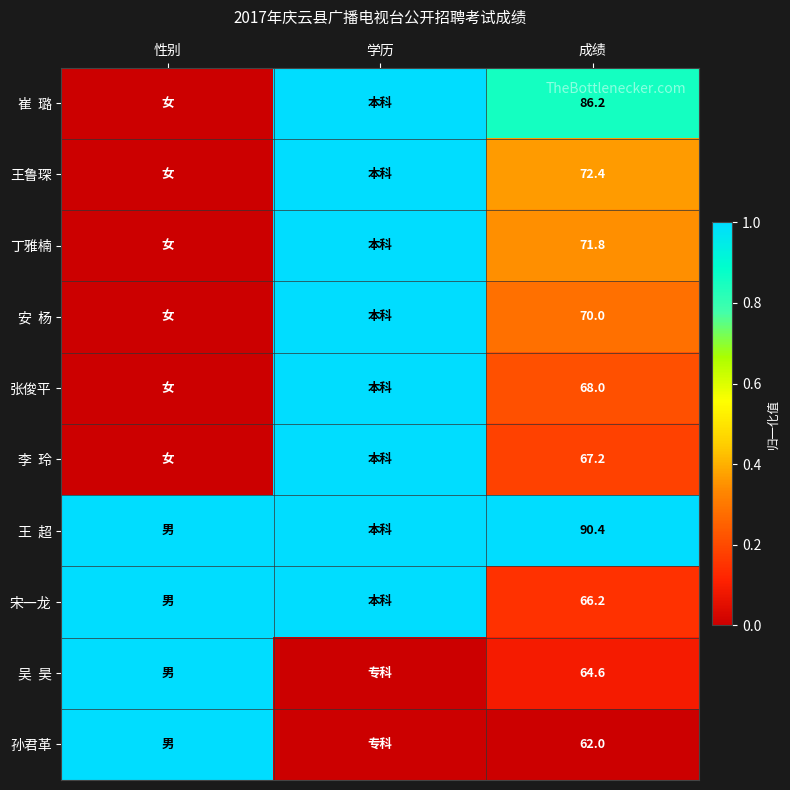

What is the total value across all series at 成绩?

718.8